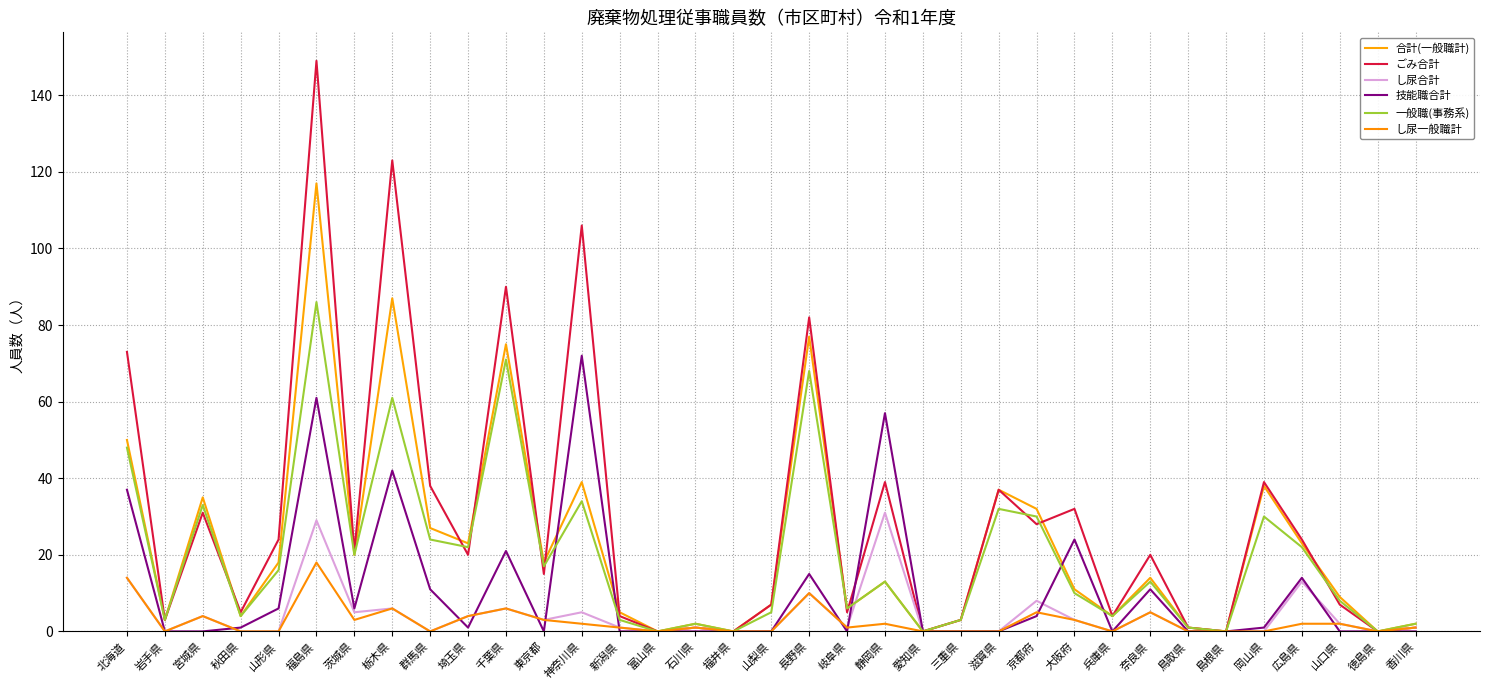

True or false: 一般職(事務系) has a value of 2 at 香川県.

True